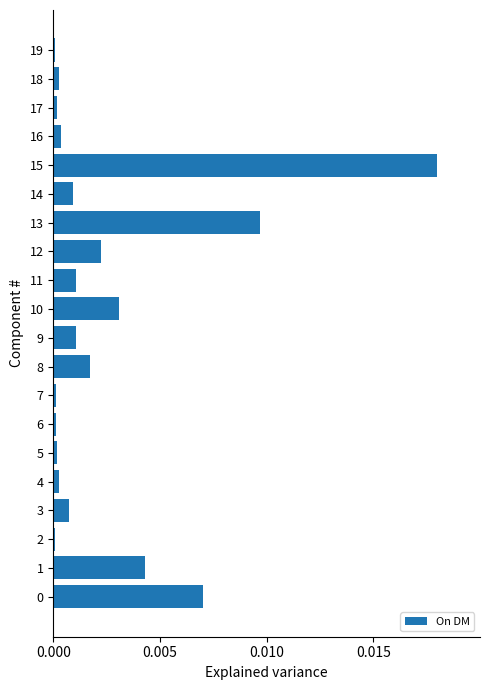

The value at 19 is 0.0. True or false?

True